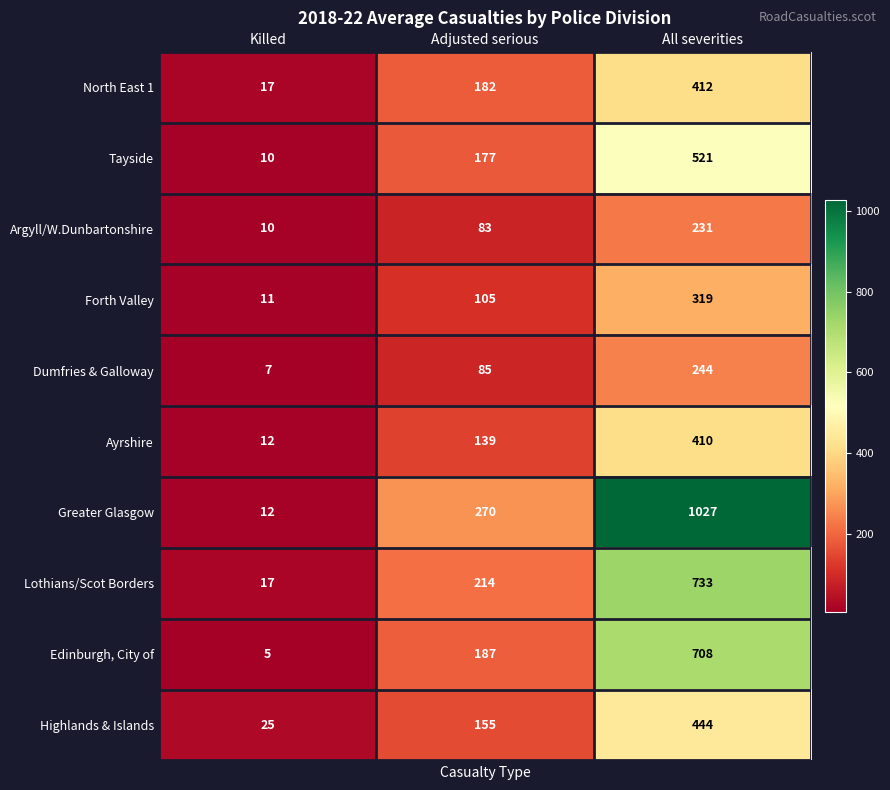

What is the difference between the maximum and minimum values in the Tayside series?

511